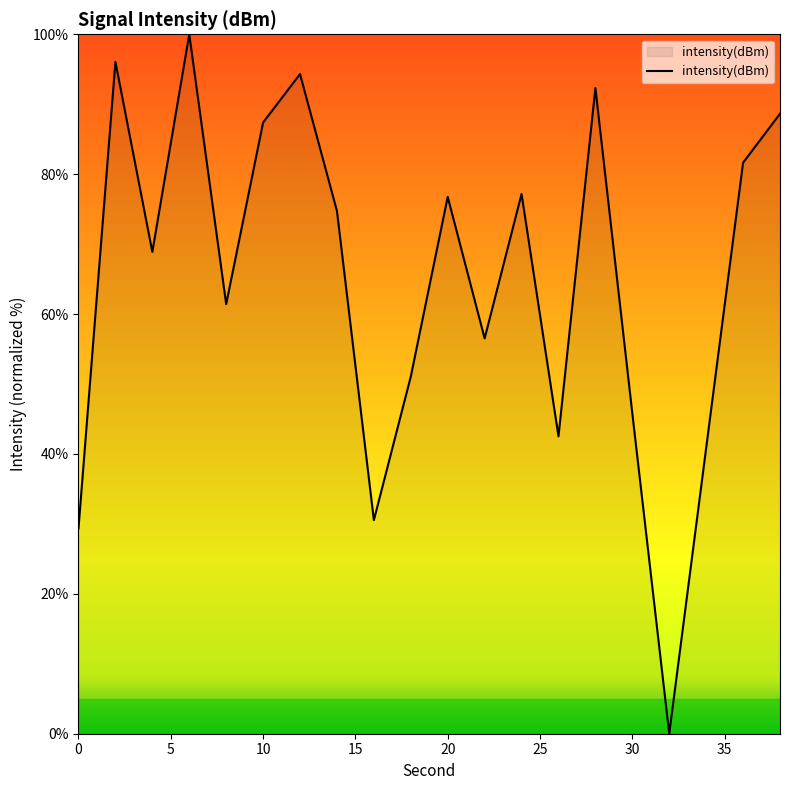

What is the maximum value shown in the chart?

100.0